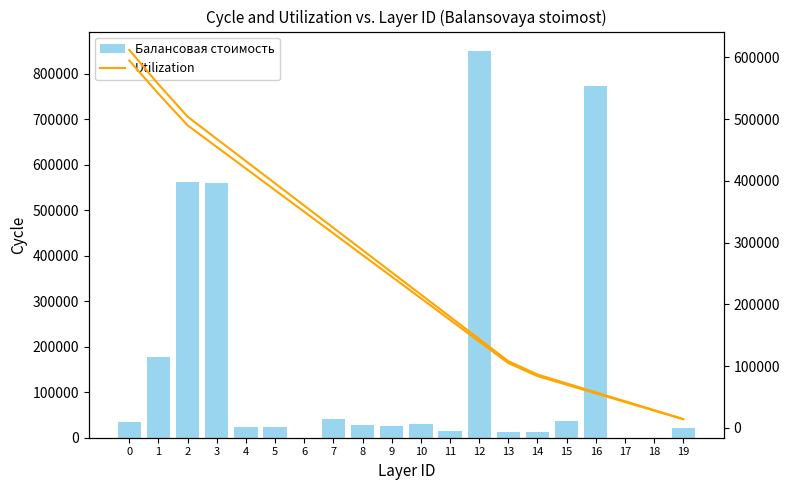

What is the value of the Utilization bar at the 13th from the left?

140000.0